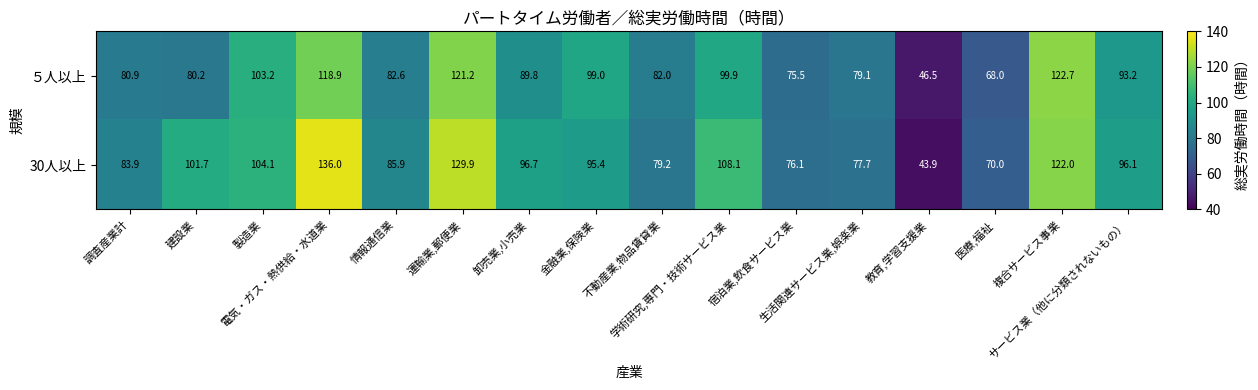

How many categories are shown in the chart?

16